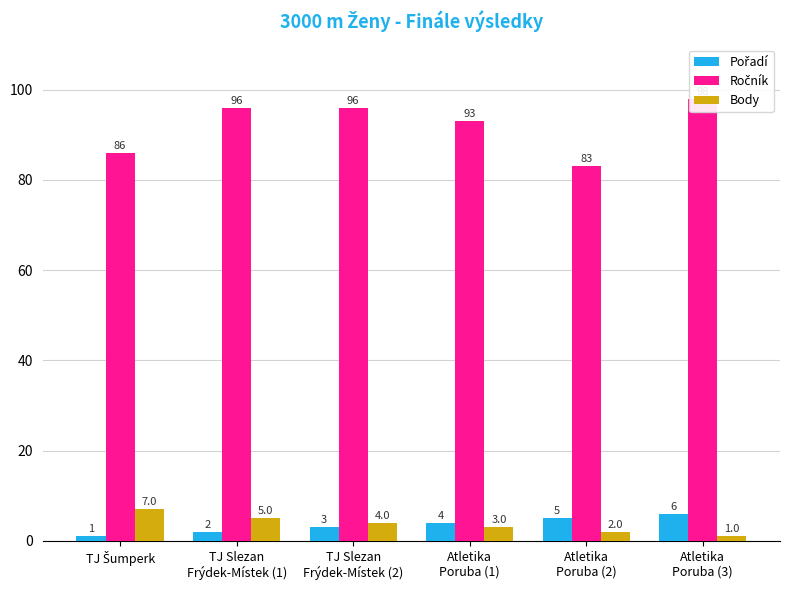

Rank the categories by Ročník value from lowest to highest.

Atletika
Poruba (2), TJ Šumperk, Atletika
Poruba (1), TJ Slezan
Frýdek-Místek (1), TJ Slezan
Frýdek-Místek (2), Atletika
Poruba (3)